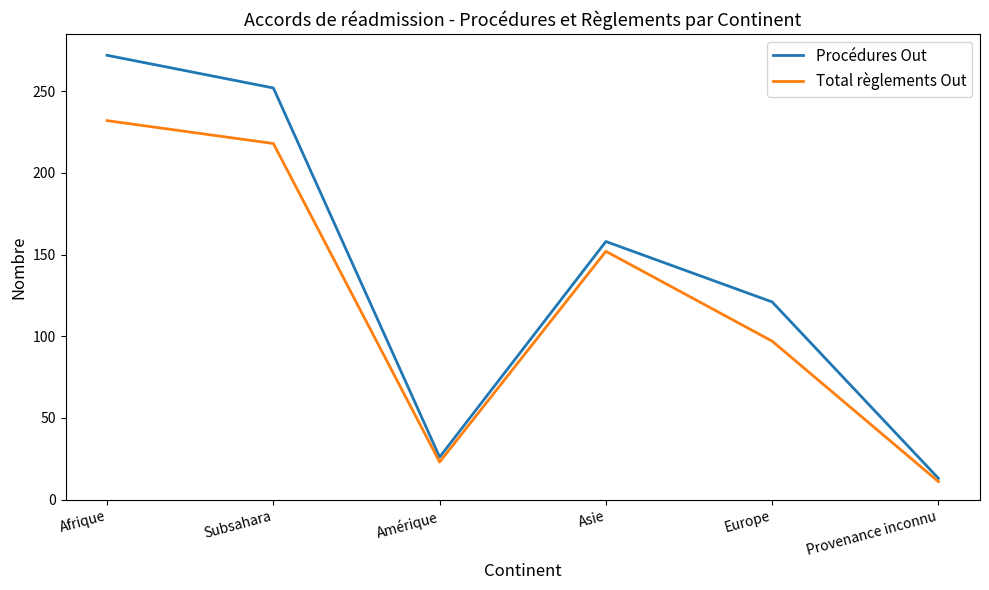

The Procédures Out series shows 138 at Subsahara. True or false?

False